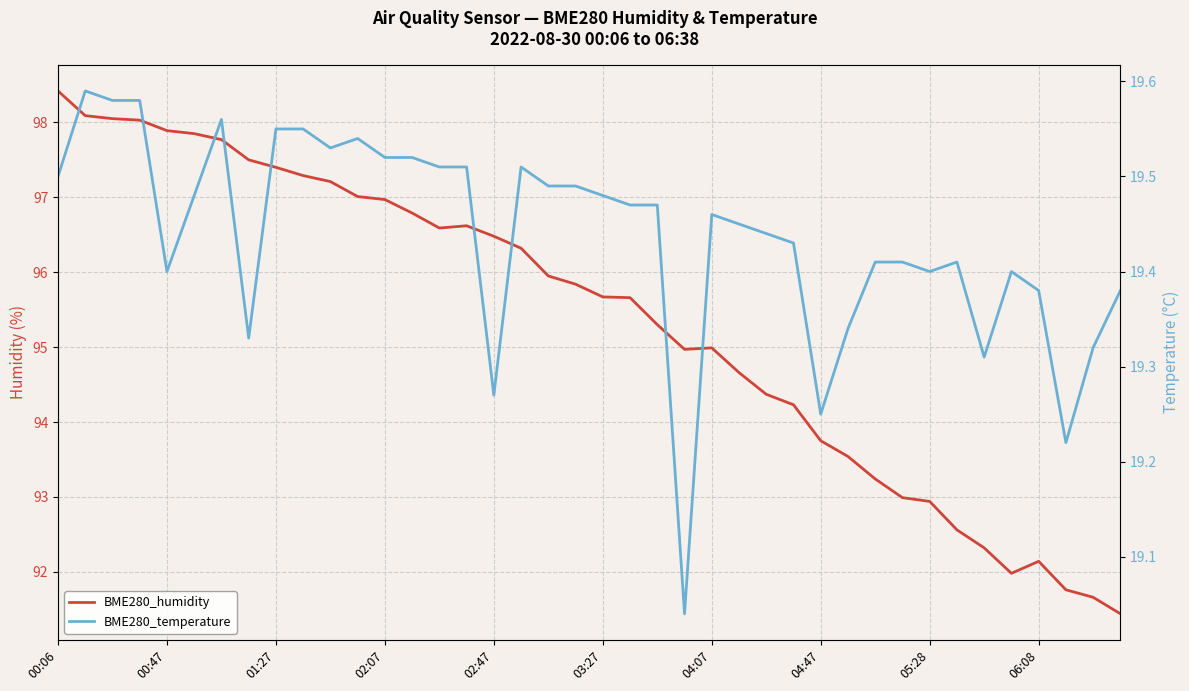

The value of BME280_humidity at 33 is 144.0. True or false?

False